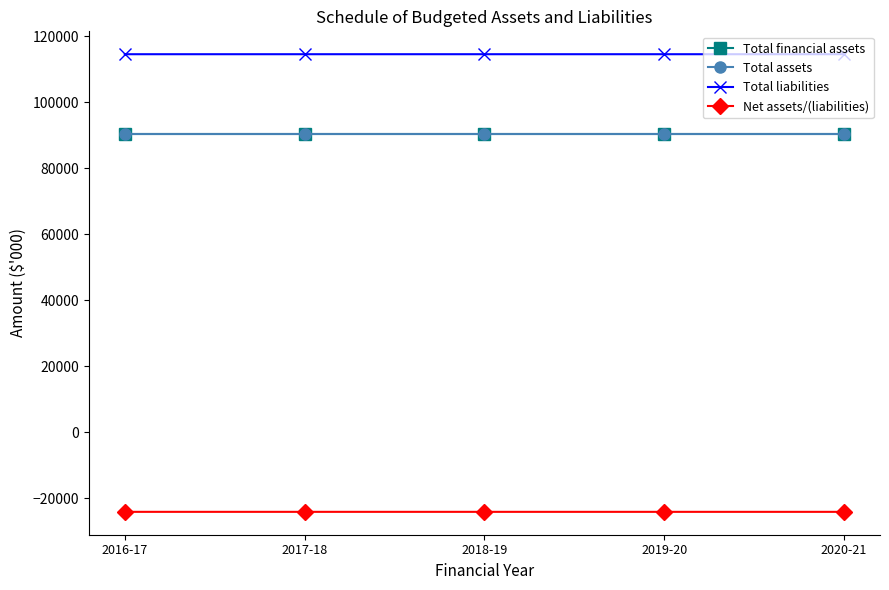

Does the chart have visible grid lines?

No